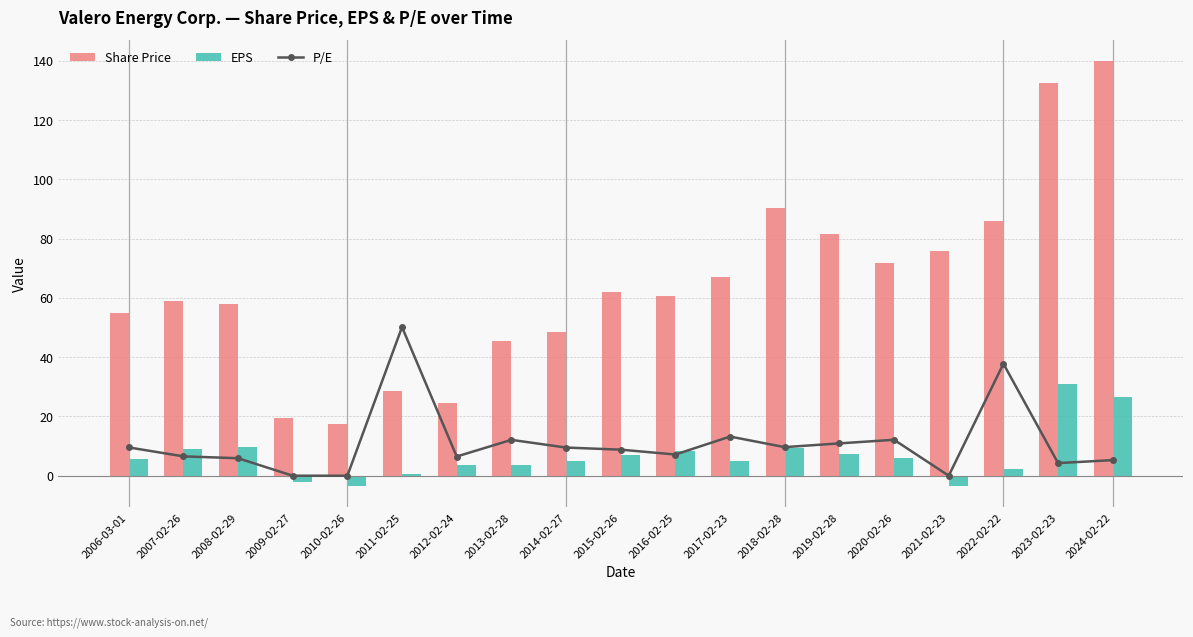

What is the sum of all Share Price values?

1222.9